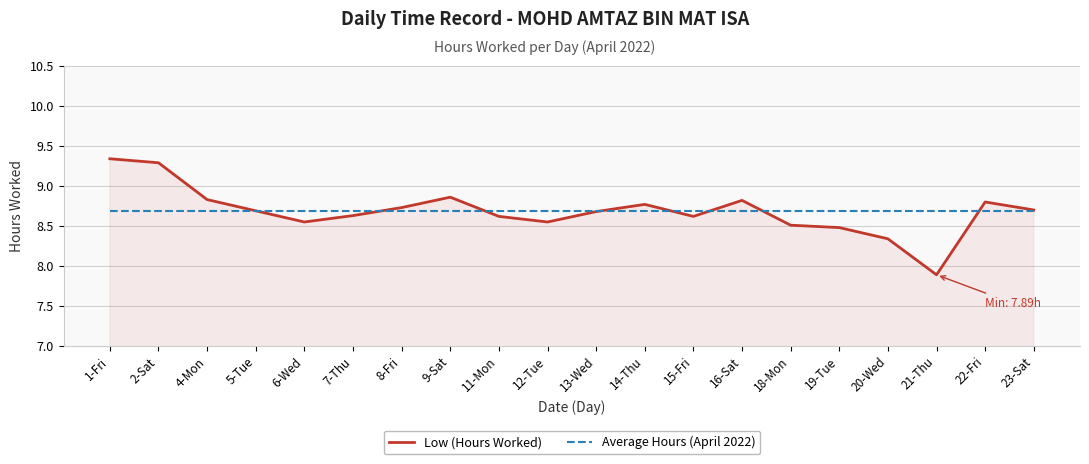

Where is the first local minimum for Low (Hours Worked)?

6-Wed